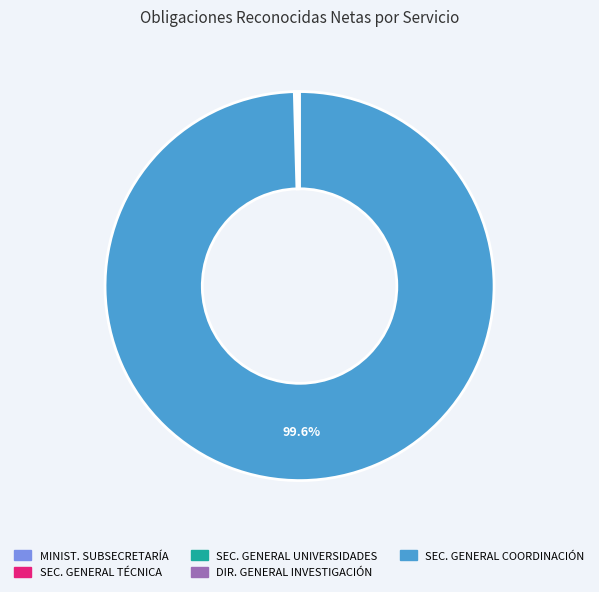

Which category has the biggest portion of the pie?

SEC. GENERAL COORDINACIÓN